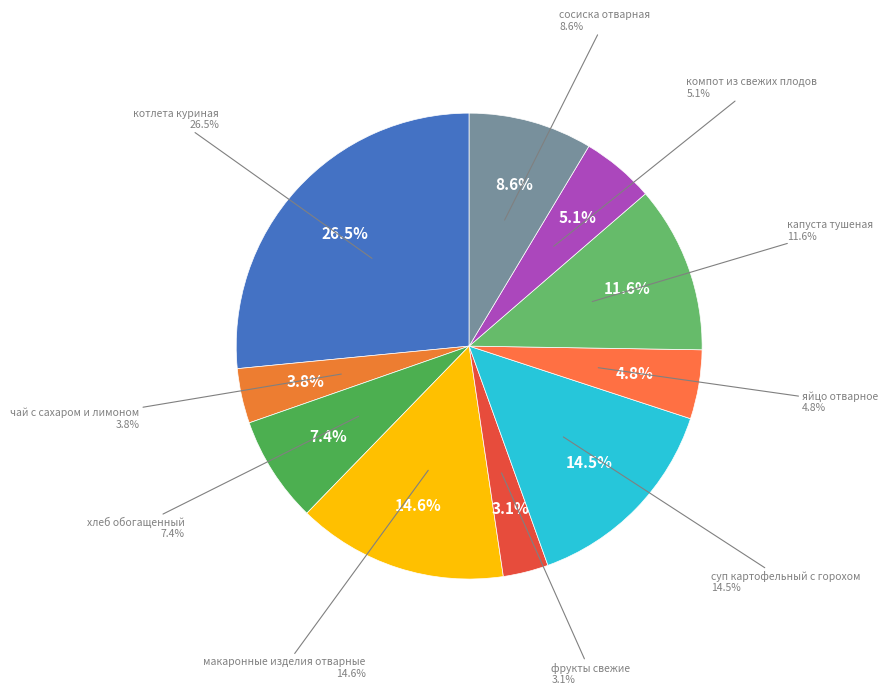

What percentage is NOT represented by фрукты свежие?

96.9%